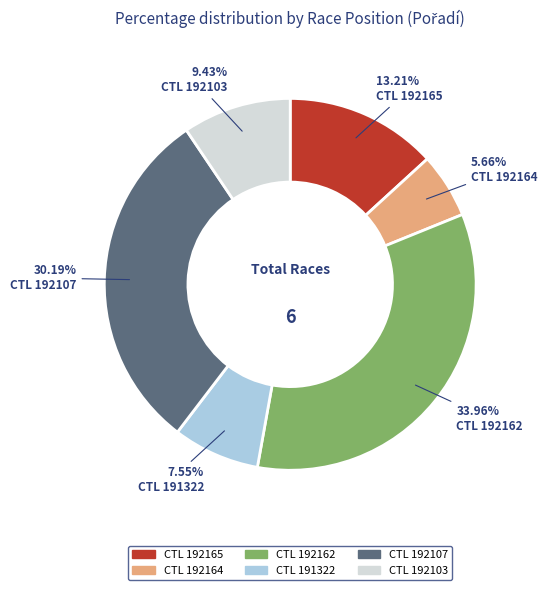

Does any single category account for the majority?

No